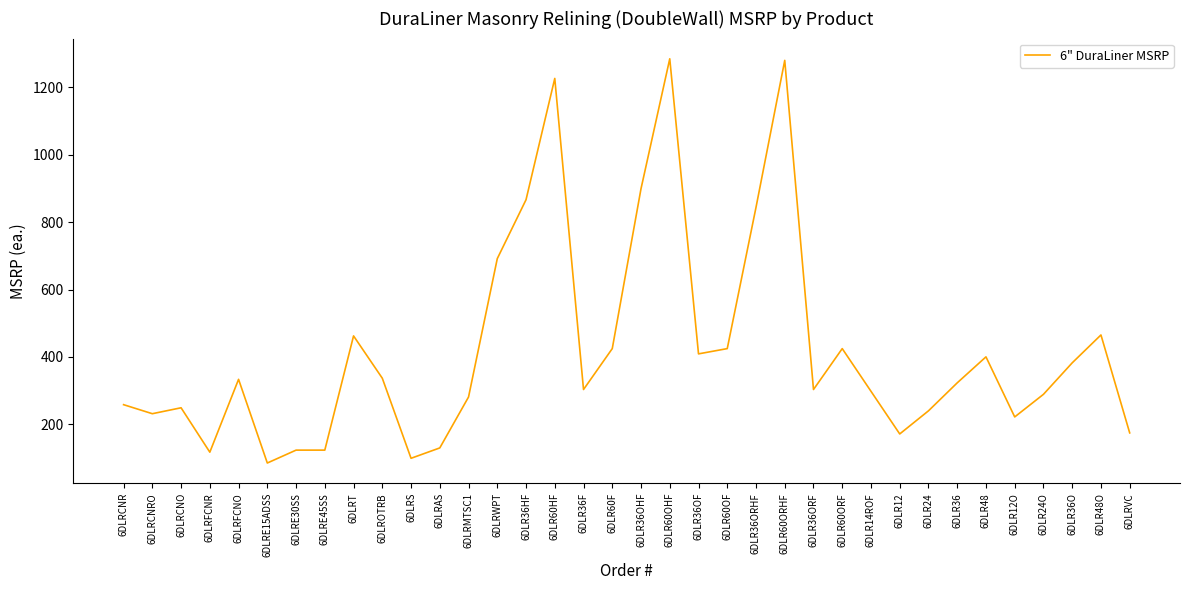

How many lines are shown in the chart?

1